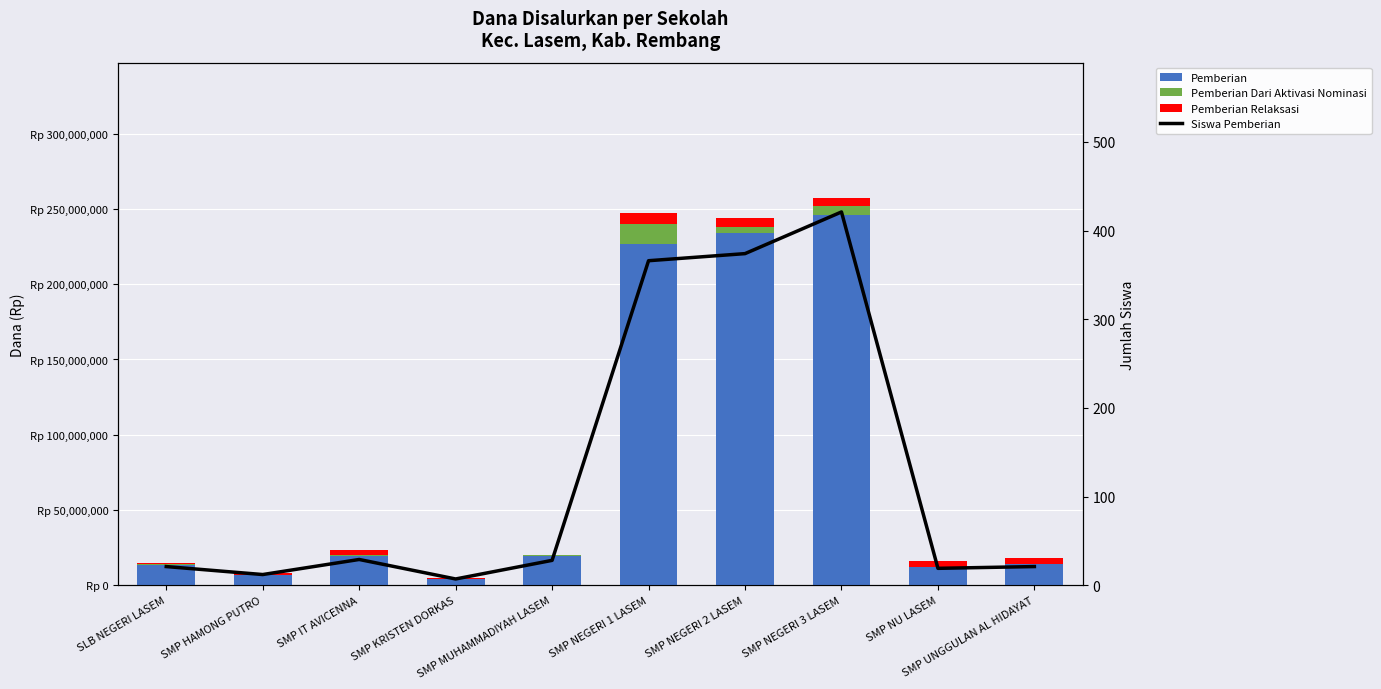

The value of Pemberian Dari Aktivasi Nominasi at SMP NEGERI 1 LASEM is 7847497. True or false?

False